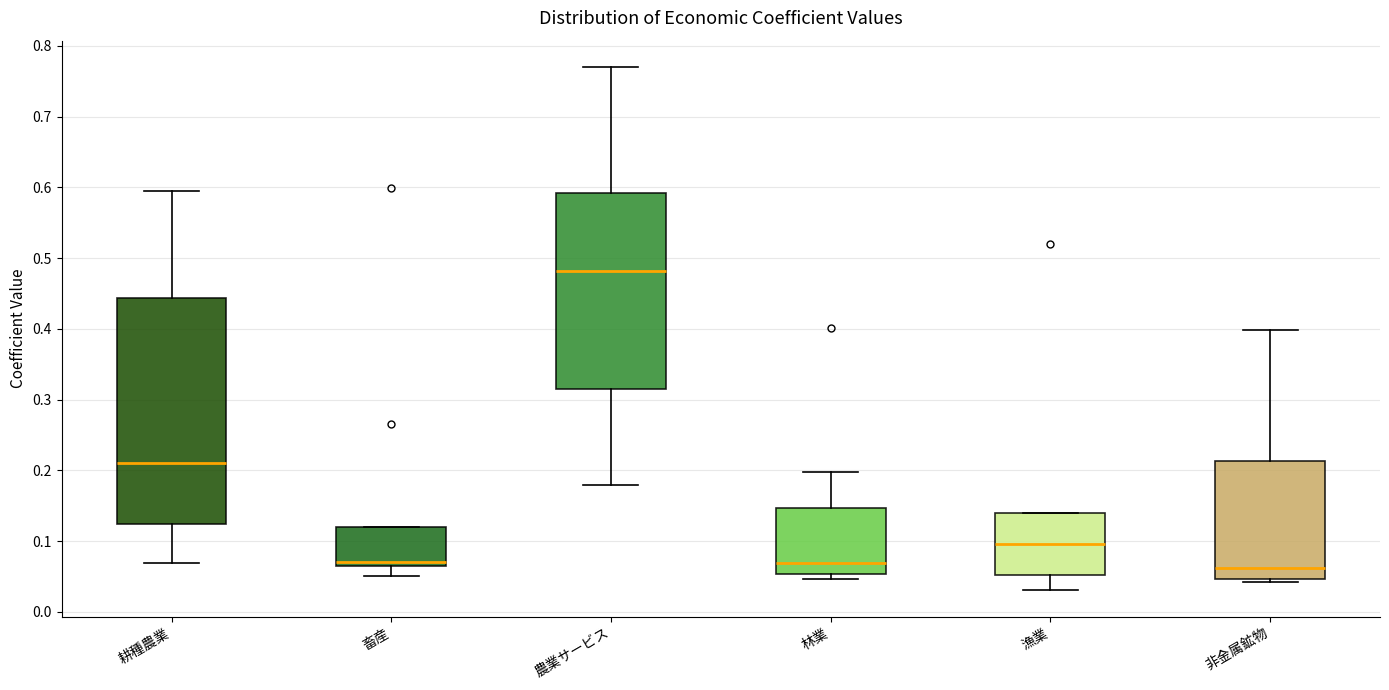

Where does the median line of the box for 漁業 sit on the y-axis? The values are not printed on the chart, so give them approximately, as read against the axis.

0.10